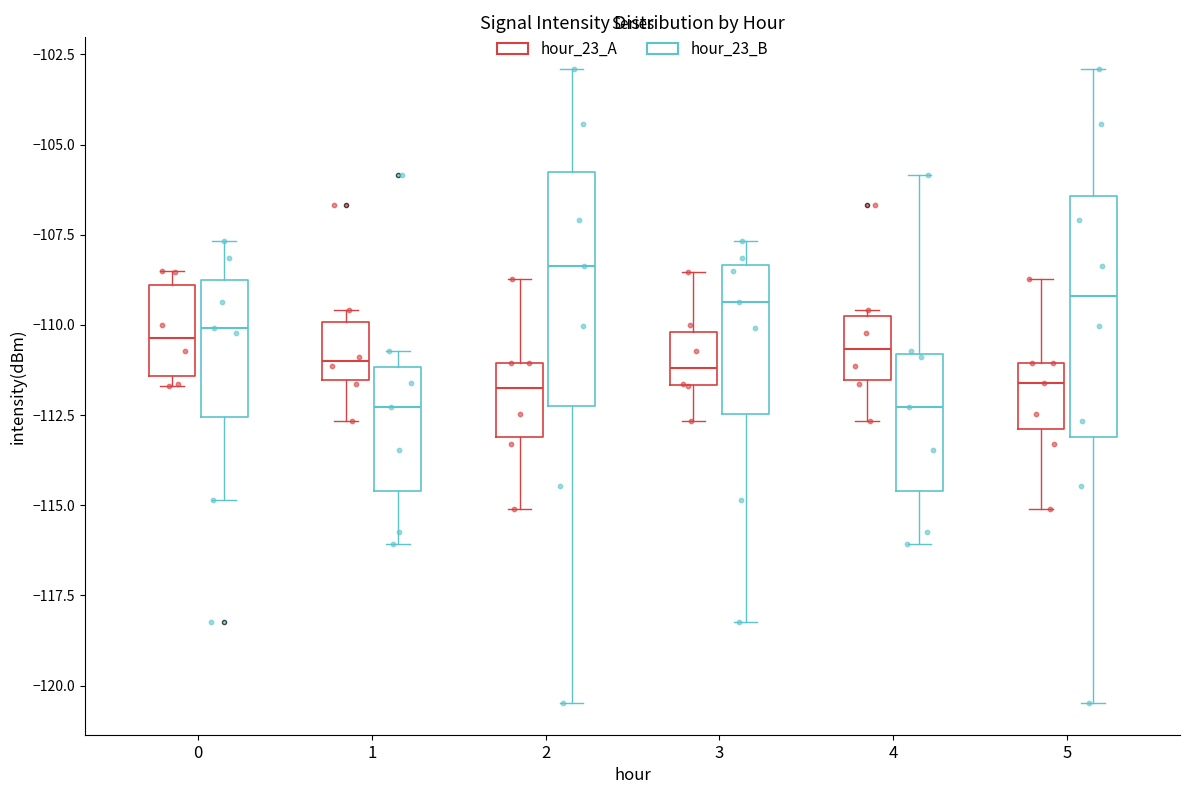

Which box's median line is the highest?

2 (hour_23_B)